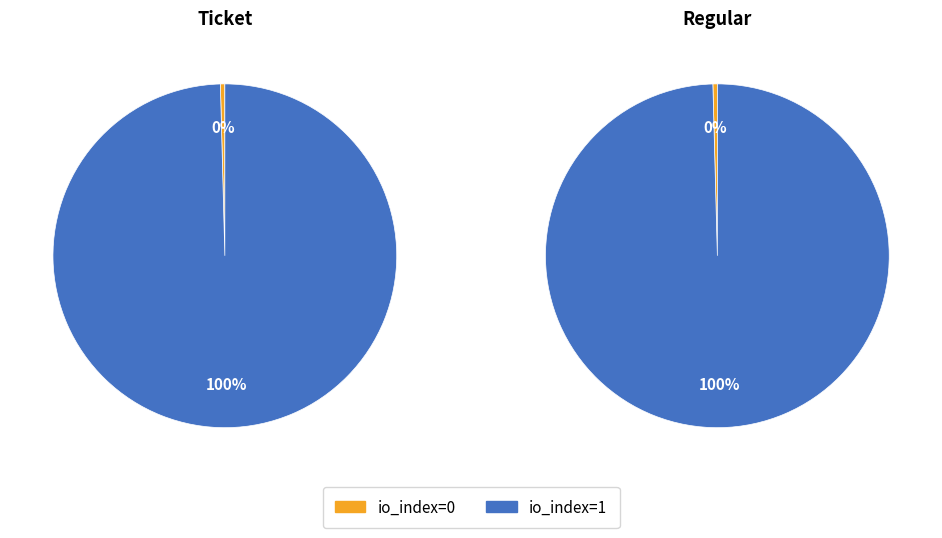

To the nearest percent, what is the combined percentage of io_index=1 and io_index=0?

100%